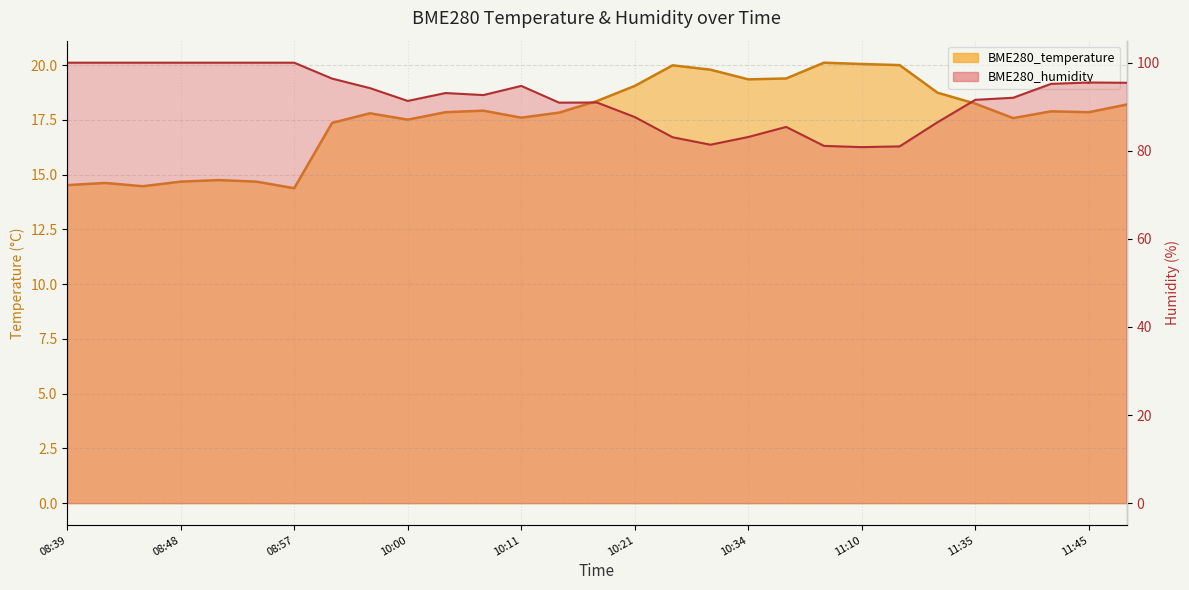

Which series has the widest spread of values?

BME280_humidity